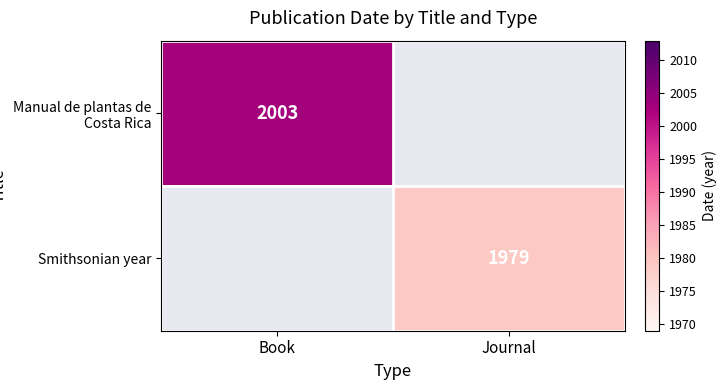

Which category has the lowest value across all series?

Journal